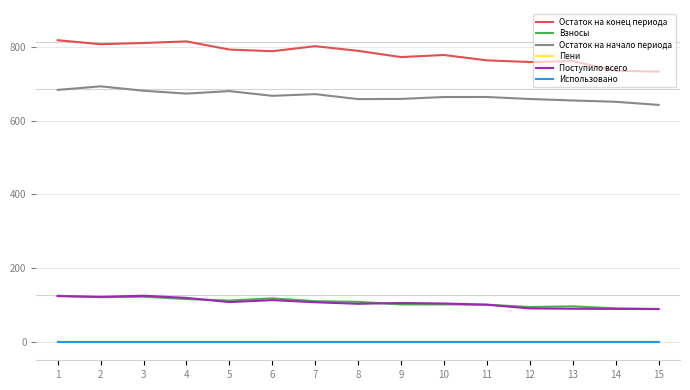

What is the difference between the second highest and second lowest values in the Взносы series?

31.6